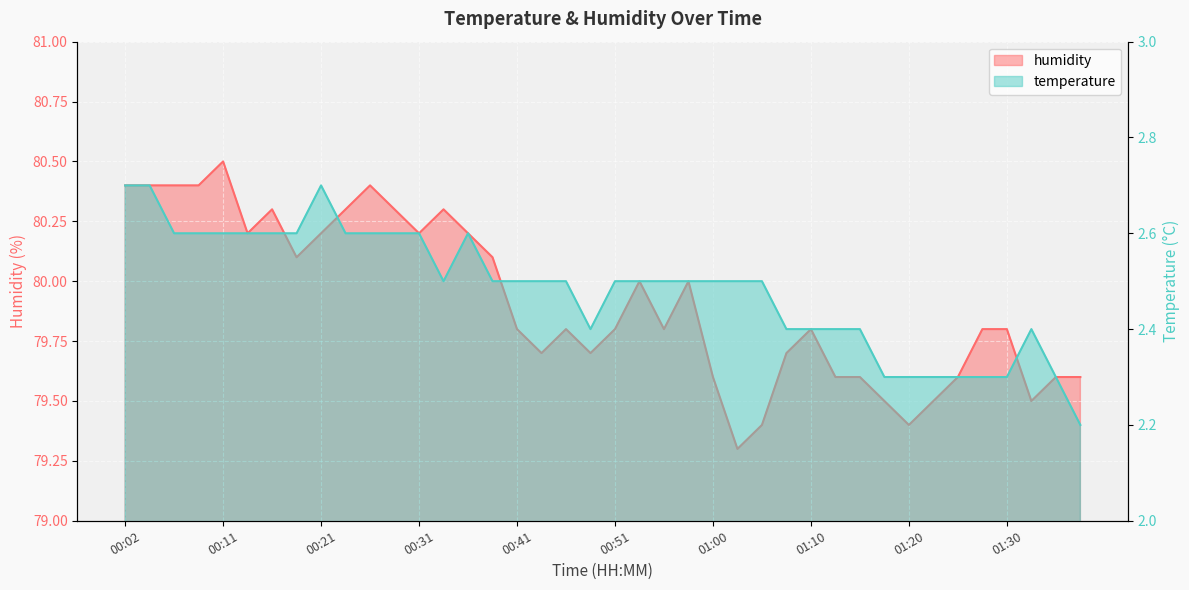

True or false: humidity and temperature intersect in this chart.

False